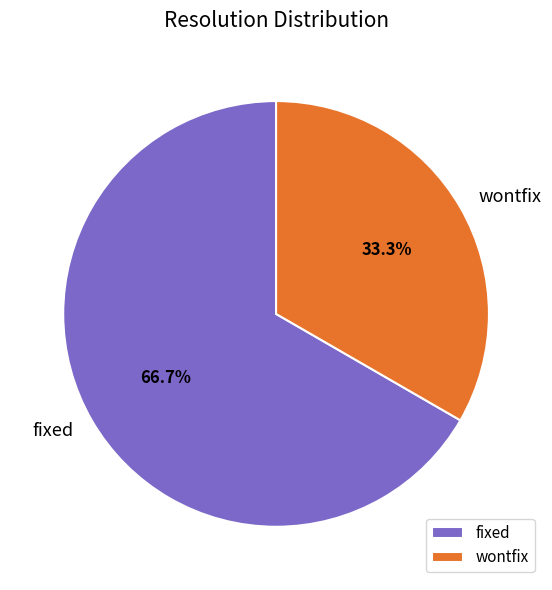

Rank the categories by value from lowest to highest.

wontfix, fixed